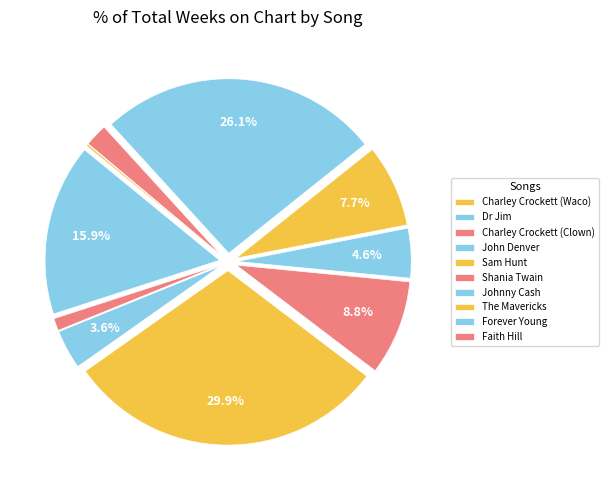

Rank the categories by value from highest to lowest.

Sam Hunt, Forever Young, Dr Jim, Shania Twain, The Mavericks, Johnny Cash, John Denver, Faith Hill, Charley Crockett (Clown), Charley Crockett (Waco)